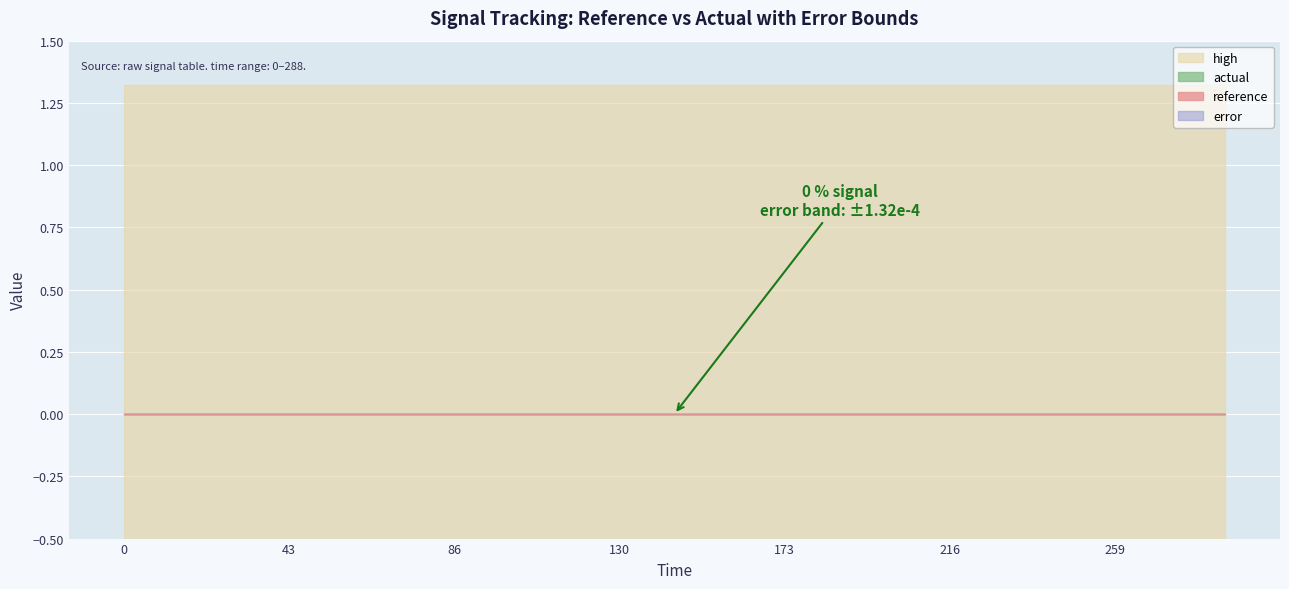

Reading left to right, what are all the values shown in this chart?

high: 0=0.0	14.4=0.0	28.8=0.0	43.2=0.0	57.6=0.0	72.0=0.0	86.4=0.0	100.8=0.0	115.2=0.0	129.6=0.0	144.0=0.0	158.4=0.0	172.8=0.0	187.2=0.0	201.6=0.0	216.0=0.0	230.4=0.0	244.8=0.0	259.2=0.0	273.6=0.0	288.0=0.0
low: 0=-0.0	14.4=-0.0	28.8=-0.0	43.2=-0.0	57.6=-0.0	72.0=-0.0	86.4=-0.0	100.8=-0.0	115.2=-0.0	129.6=-0.0	144.0=-0.0	158.4=-0.0	172.8=-0.0	187.2=-0.0	201.6=-0.0	216.0=-0.0	230.4=-0.0	244.8=-0.0	259.2=-0.0	273.6=-0.0	288.0=-0.0
actual: 0=0.0	14.4=0.0	28.8=0.0	43.2=0.0	57.6=0.0	72.0=0.0	86.4=0.0	100.8=0.0	115.2=0.0	129.6=0.0	144.0=0.0	158.4=0.0	172.8=0.0	187.2=0.0	201.6=0.0	216.0=0.0	230.4=0.0	244.8=0.0	259.2=0.0	273.6=0.0	288.0=0.0
reference: 0=0.0	14.4=0.0	28.8=0.0	43.2=0.0	57.6=0.0	72.0=0.0	86.4=0.0	100.8=0.0	115.2=0.0	129.6=0.0	144.0=0.0	158.4=0.0	172.8=0.0	187.2=0.0	201.6=0.0	216.0=0.0	230.4=0.0	244.8=0.0	259.2=0.0	273.6=0.0	288.0=0.0
error: 0=0.0	14.4=0.0	28.8=0.0	43.2=0.0	57.6=0.0	72.0=0.0	86.4=0.0	100.8=0.0	115.2=0.0	129.6=0.0	144.0=0.0	158.4=0.0	172.8=0.0	187.2=0.0	201.6=0.0	216.0=0.0	230.4=0.0	244.8=0.0	259.2=0.0	273.6=0.0	288.0=0.0